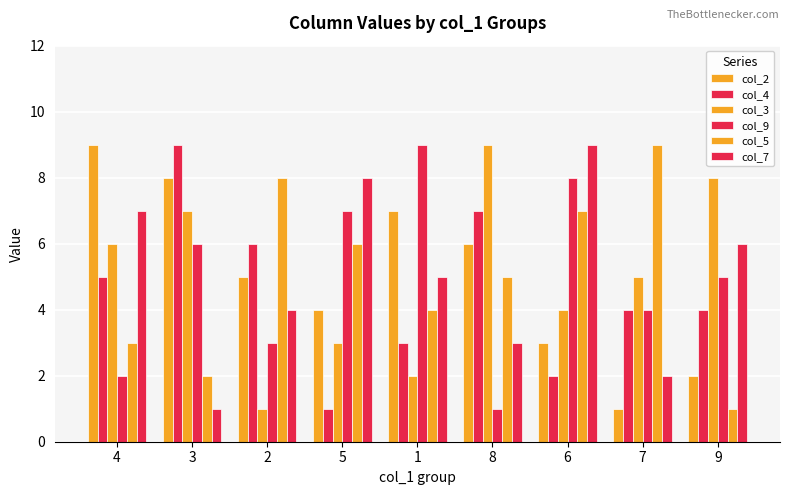

List the labels in order of col_2 value, smallest first.

7, 9, 6, 5, 2, 8, 1, 3, 4